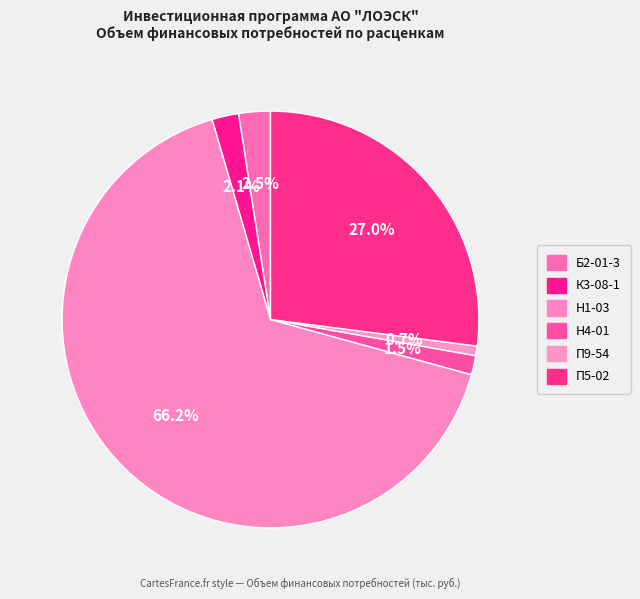

True or false: К3-08-1 accounts for 2% of the total.

True